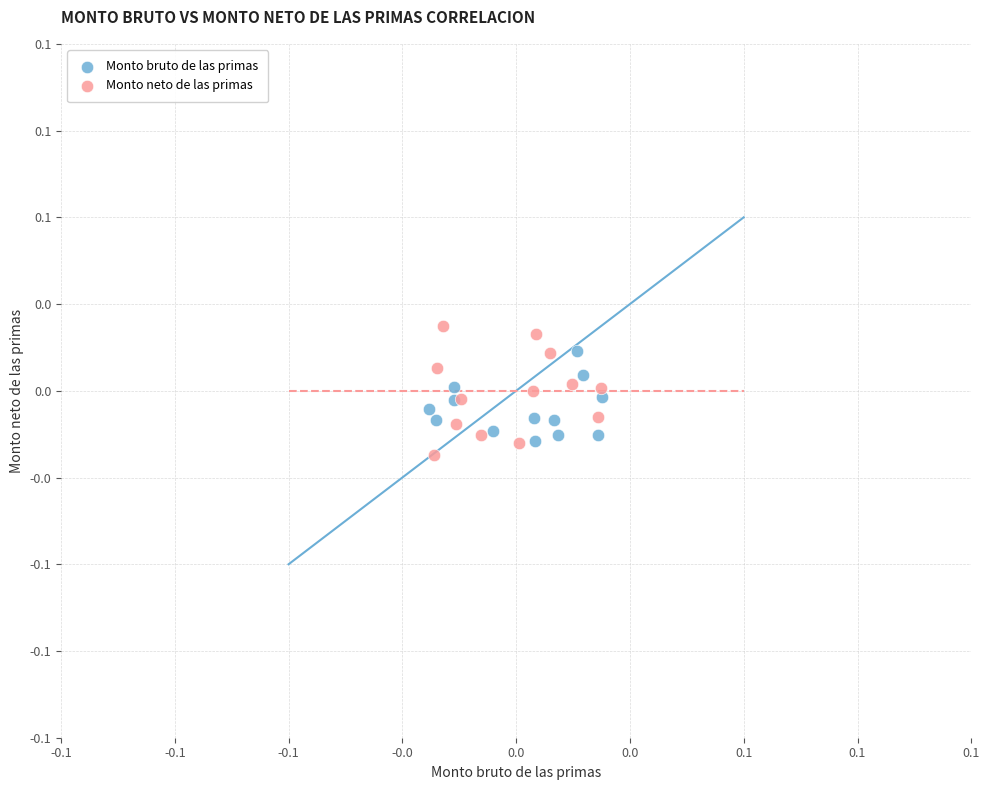

What are all the series names shown in the legend?

Monto bruto de las primas, Monto neto de las primas